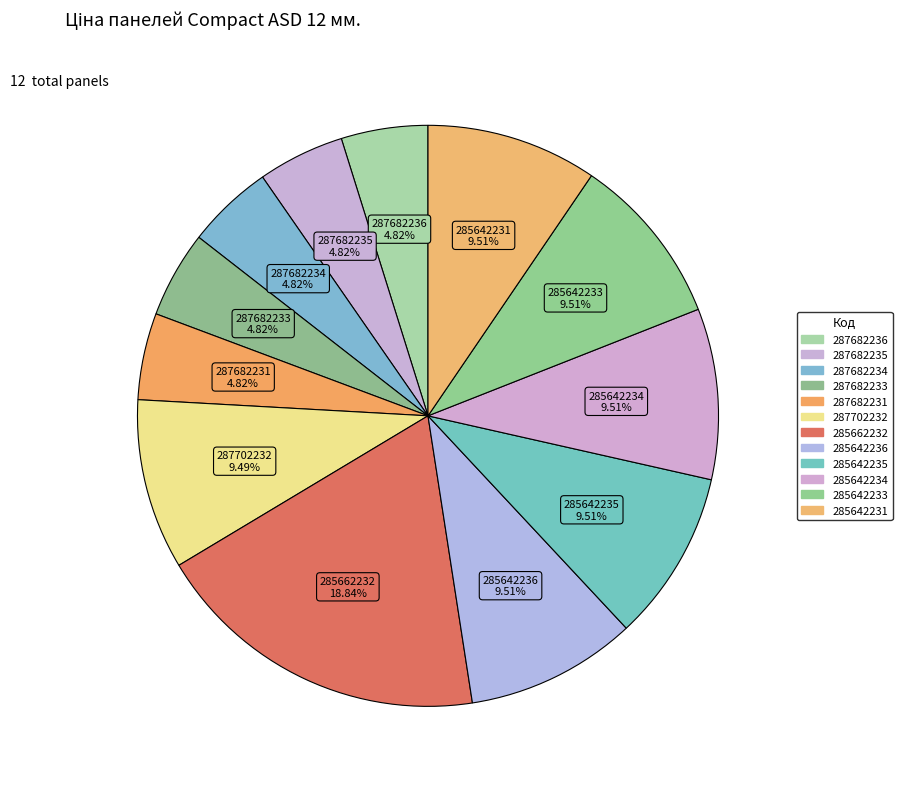

True or false: 287682233 accounts for 5% of the total.

True